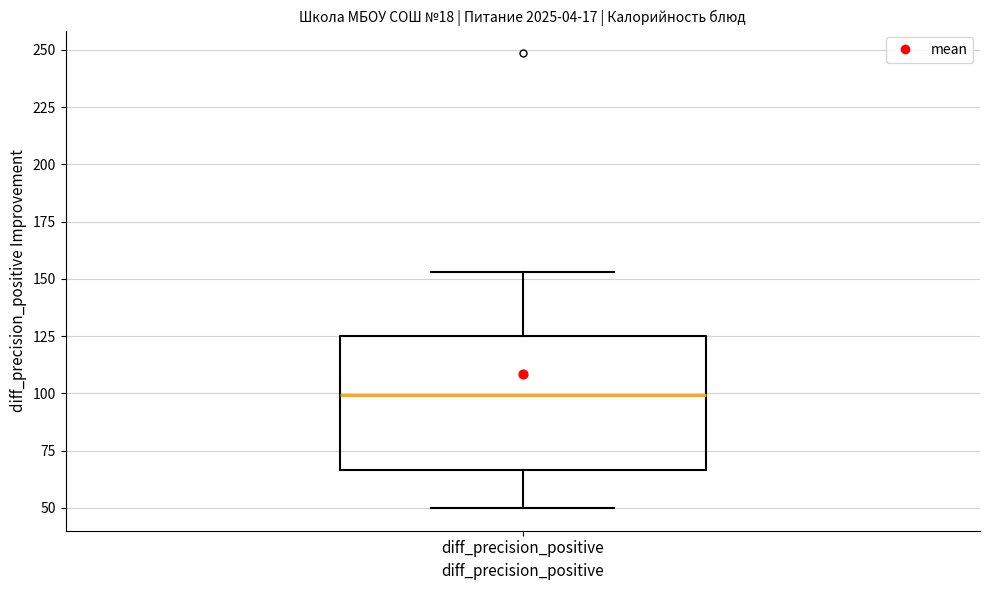

Transcribe this box plot: give where the median line is, the range the box spans, and where the two whiskers end, as read against the y-axis. The values are not printed on the chart, so give them approximately, as read against the axis.

median 100, box 65 to 125, whiskers 50 to 155